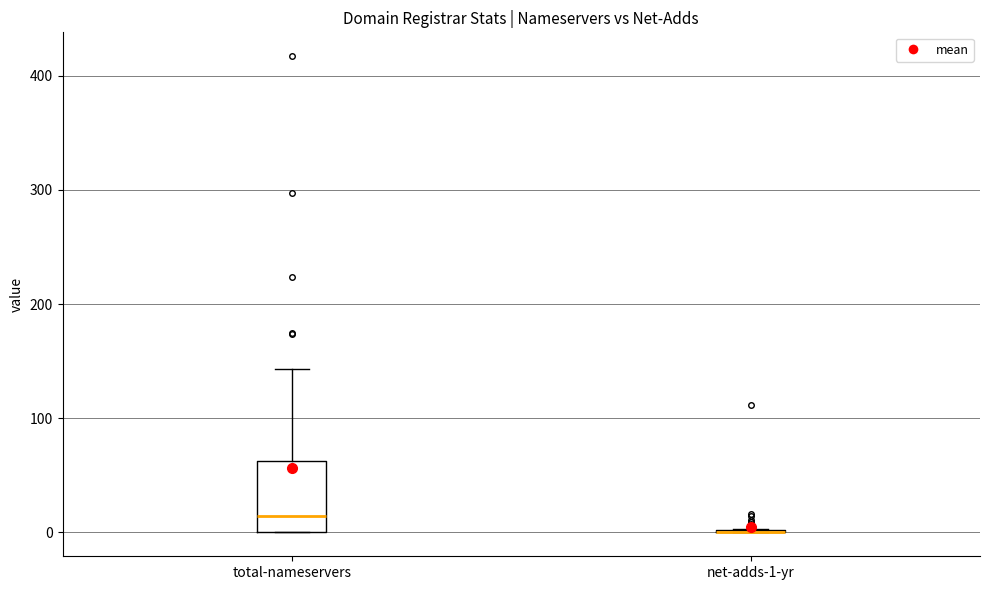

Which box is the tallest, from its lower edge to its upper edge?

total-nameservers